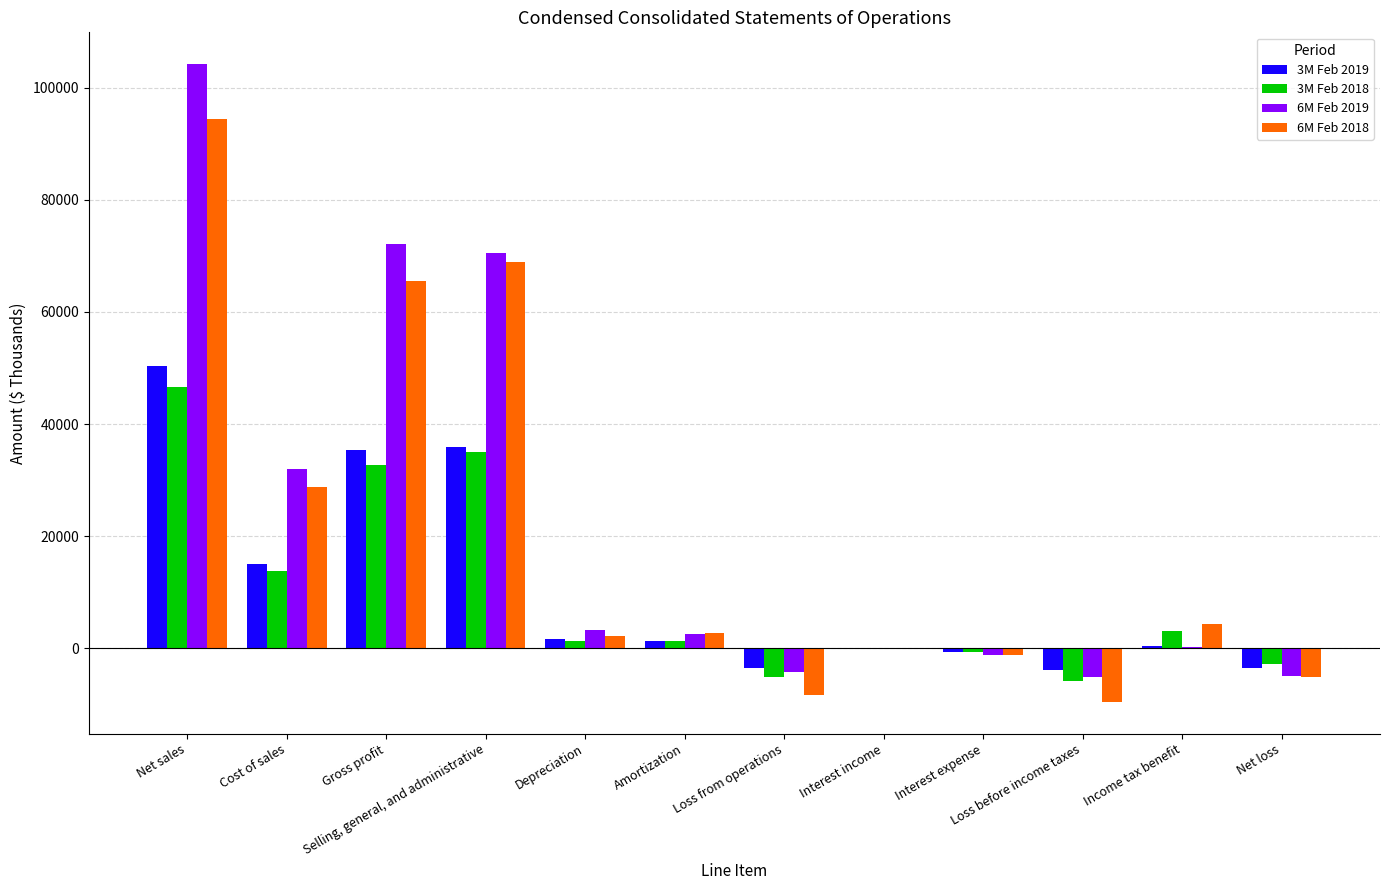

Is the value of 3M Feb 2018 at Net sales greater than the value of 3M Feb 2019 at Interest income?

Yes